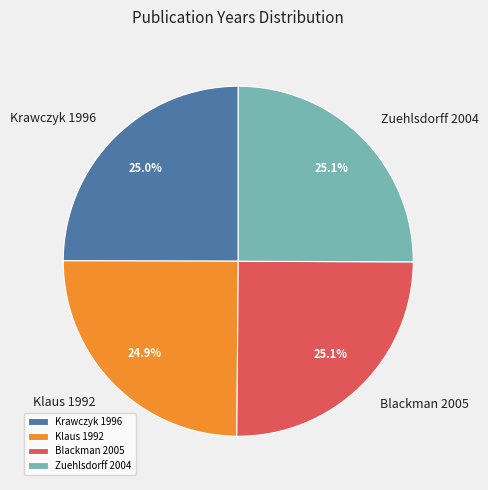

True or false: Klaus 1992 accounts for 25% of the total.

True